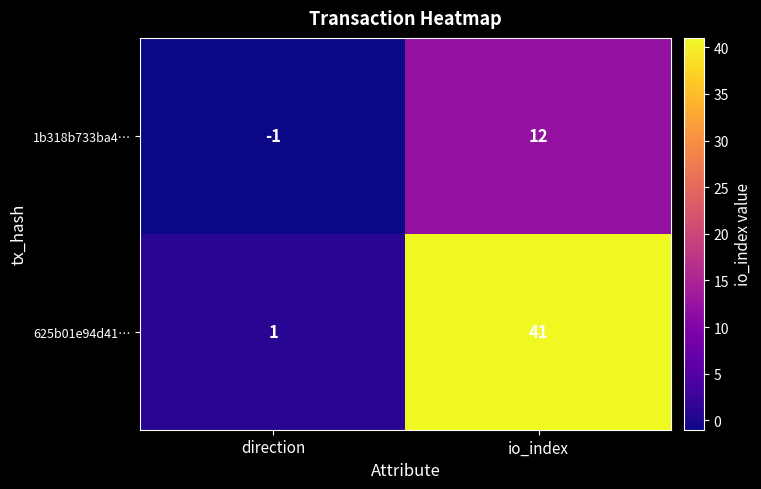

The 1b318b733ba4… series shows 12 at io_index. True or false?

True